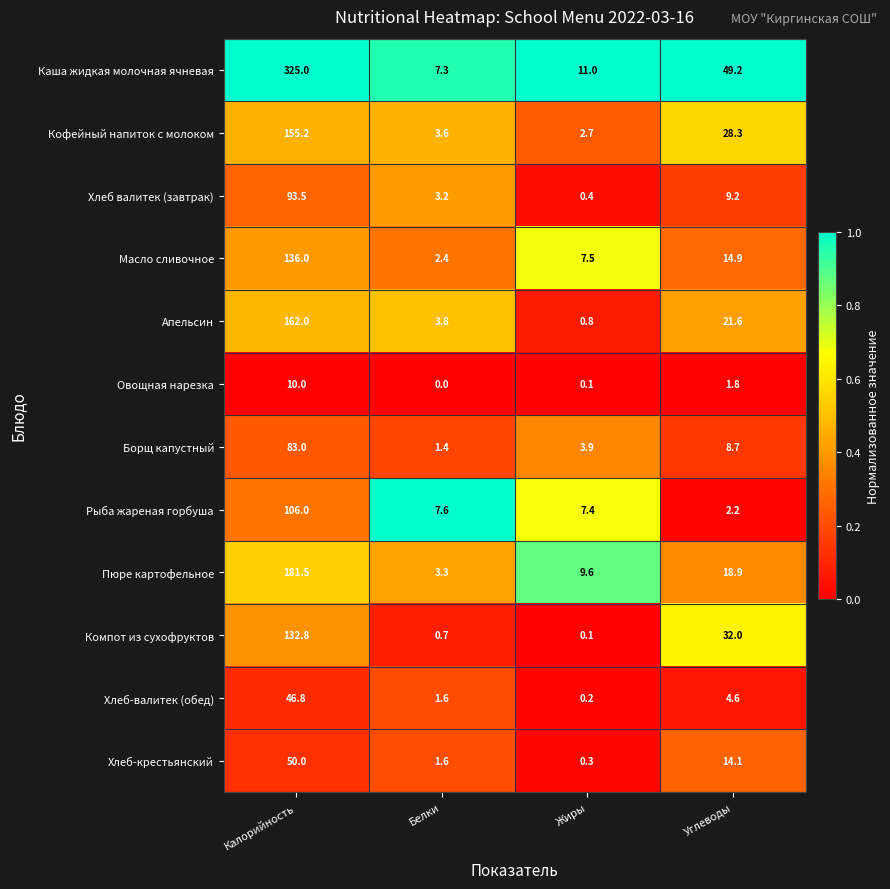

Rank the series by their maximum value, from lowest to highest.

Овощная нарезка, Хлеб-валитек (обед), Хлеб-крестьянский, Борщ капустный, Хлеб валитек (завтрак), Рыба жареная горбуша, Компот из сухофруктов, Масло сливочное, Кофейный напиток с молоком, Апельсин, Пюре картофельное, Каша жидкая молочная ячневая